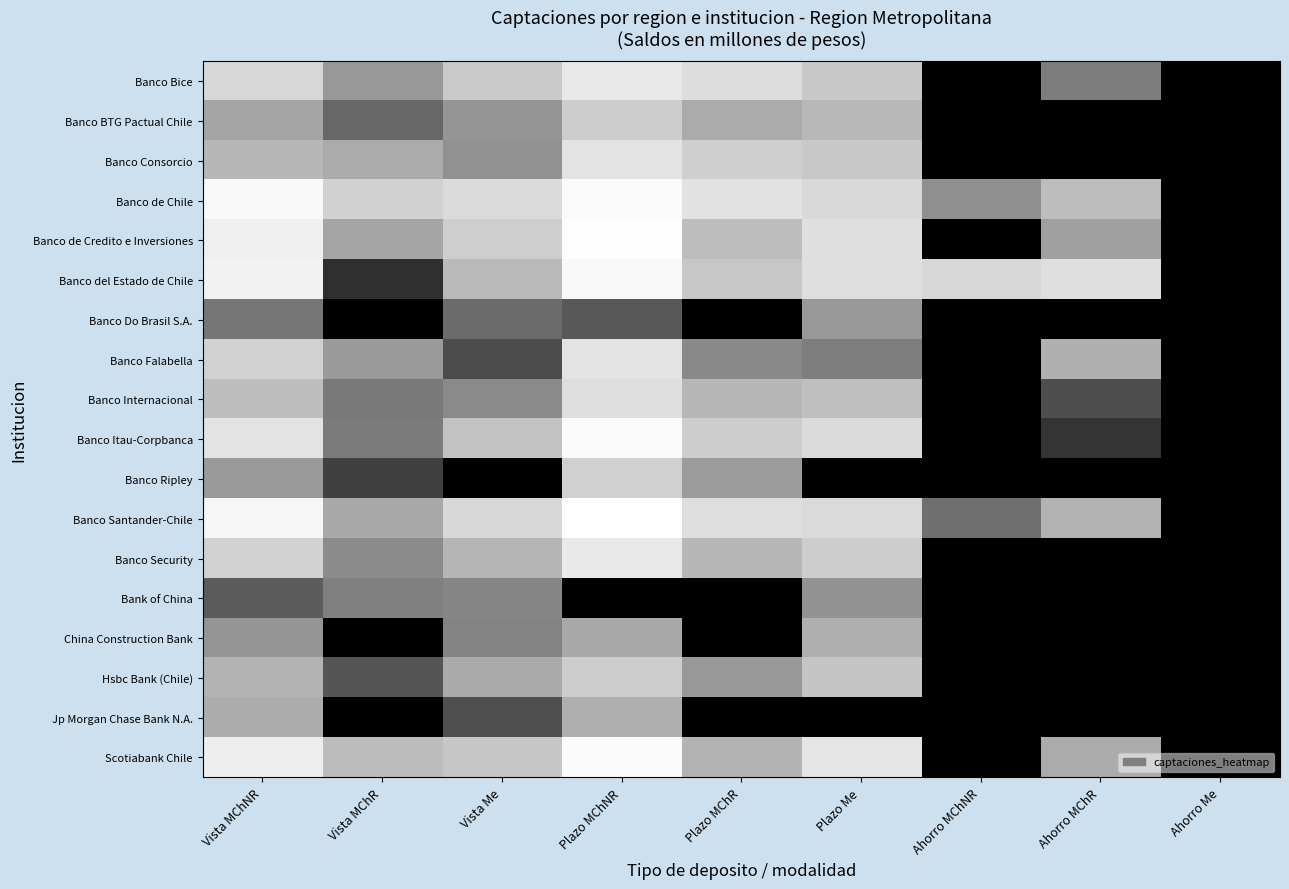

At Vista MChR, list the series in order from largest to smallest.

Banco de Chile, Scotiabank Chile, Banco Consorcio, Banco Santander-Chile, Banco de Credito e Inversiones, Banco Falabella, Banco Bice, Banco Security, Bank of China, Banco Itau-Corpbanca, Banco Internacional, Banco BTG Pactual Chile, Hsbc Bank (Chile), Banco Ripley, Banco del Estado de Chile, Banco Do Brasil S.A., China Construction Bank, Jp Morgan Chase Bank N.A.